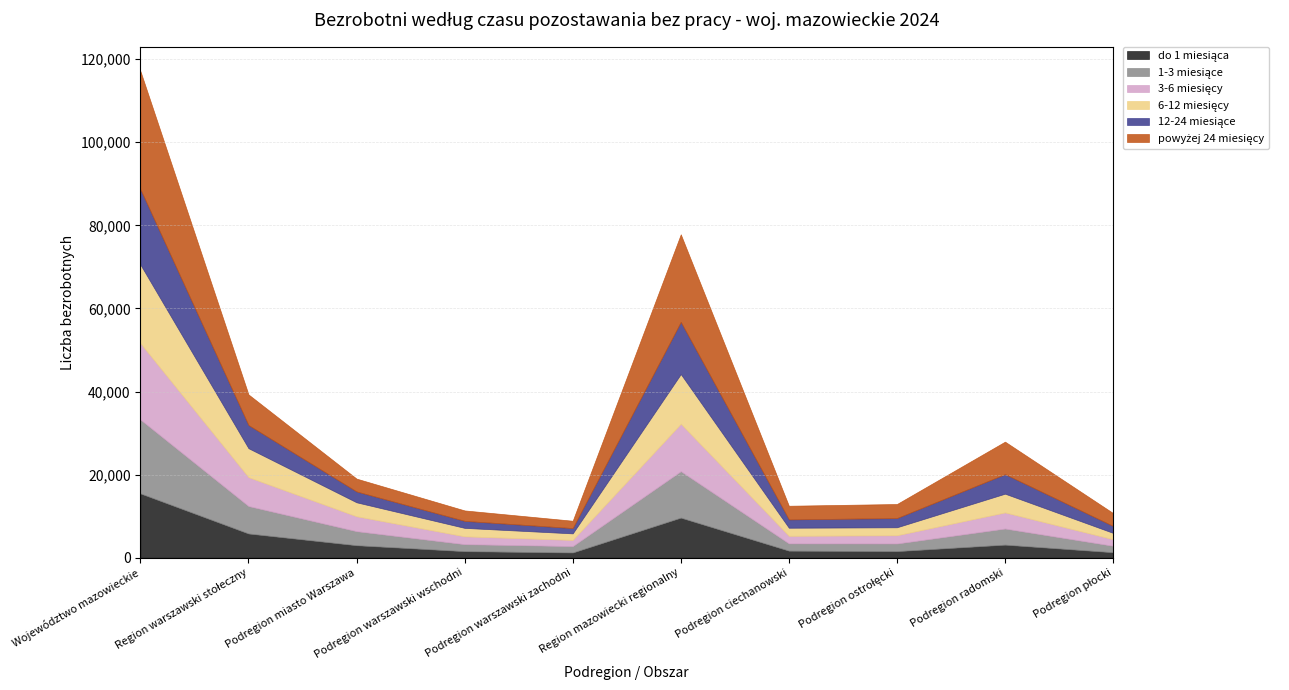

What is the lowest value of the powyżej 24 miesięcy series?

1766